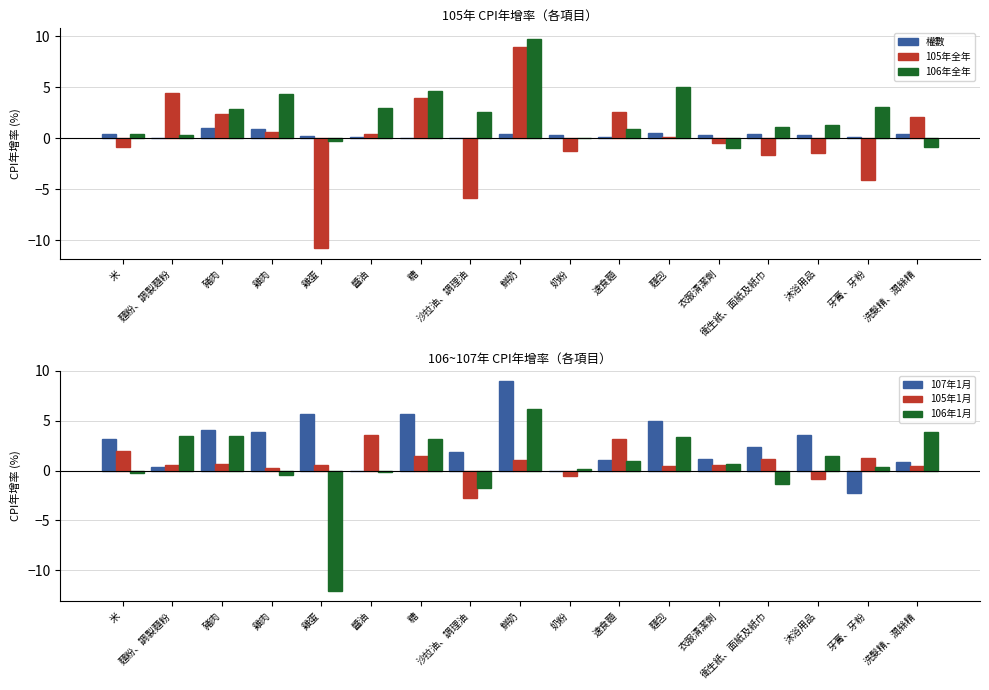

What is the label of the 2nd bar from the right?

牙膏、牙粉